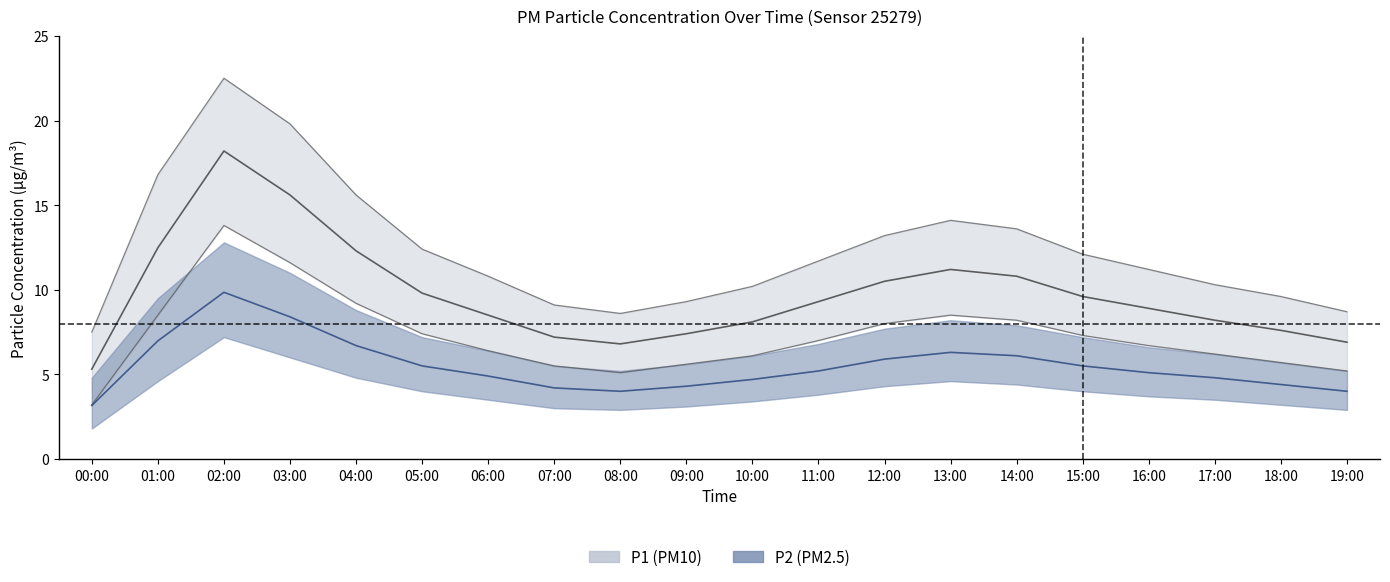

In P1 (PM10) mean, how many points are higher than both neighbors (excluding endpoints)?

2